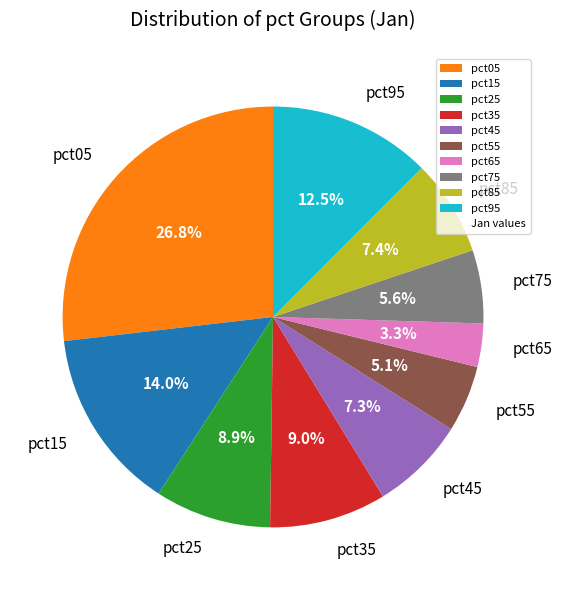

Count the number of slices in the pie.

10